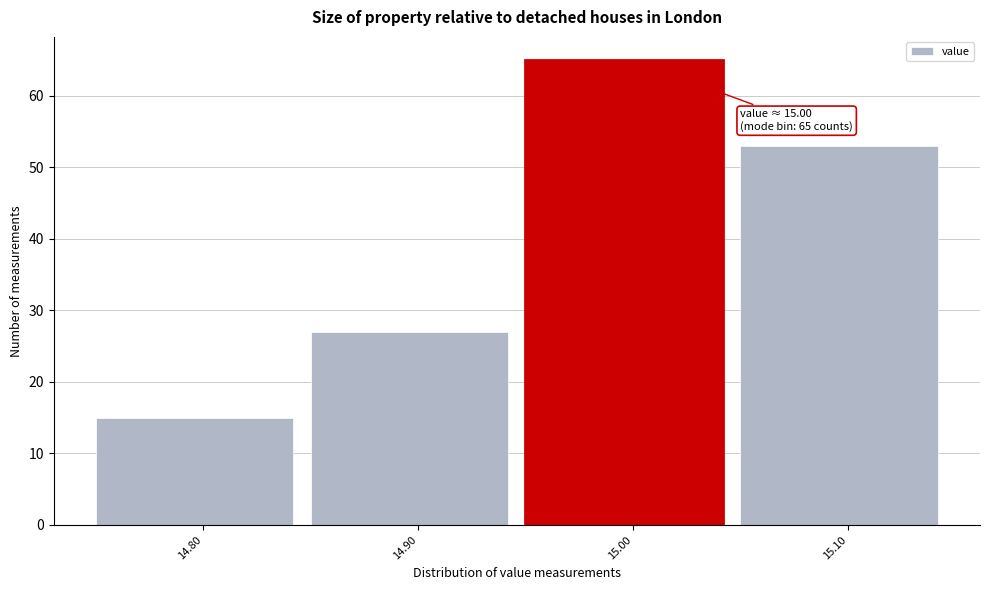

Over which range of the x-axis is the bar tallest?

14.95 to 15.05